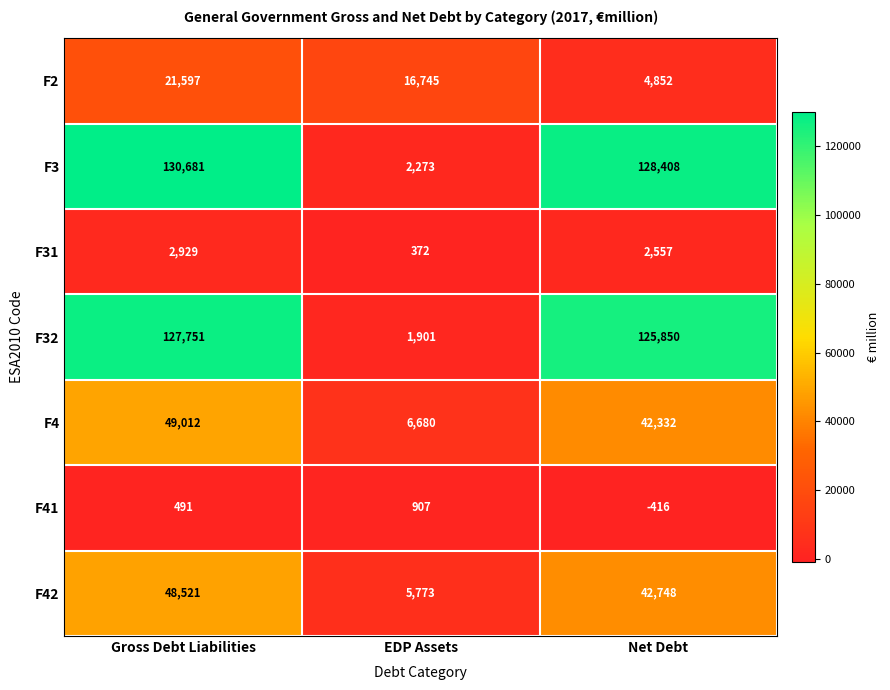

What is the maximum value shown in the chart?

130681